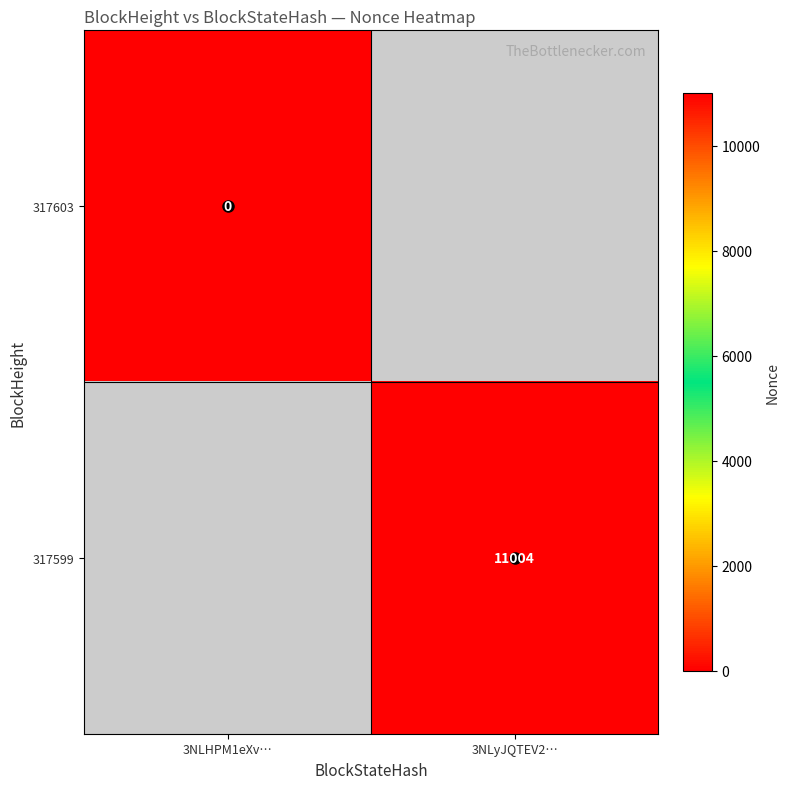

The 317599 series shows 11004 at 3NLyJQTEV2…. True or false?

True